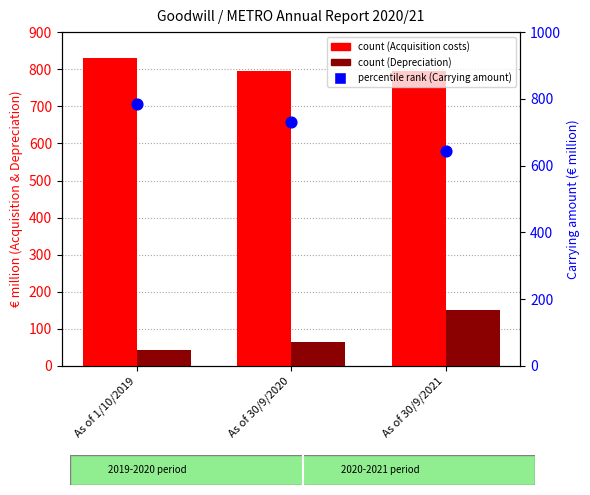

Which series has the widest spread of Y values?

Carrying amount